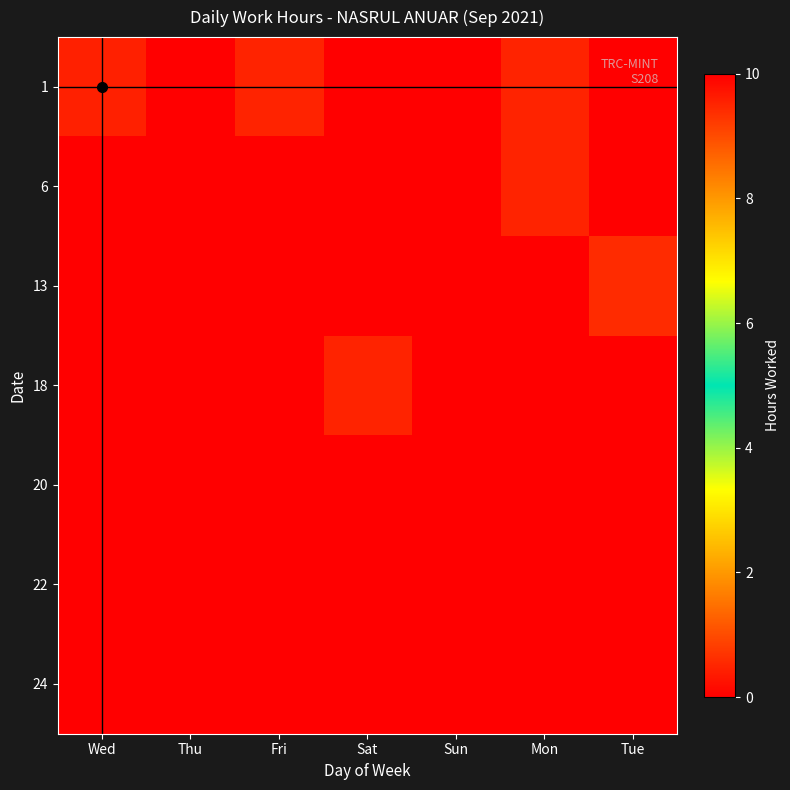

What is the maximum value shown in the chart?

9.6